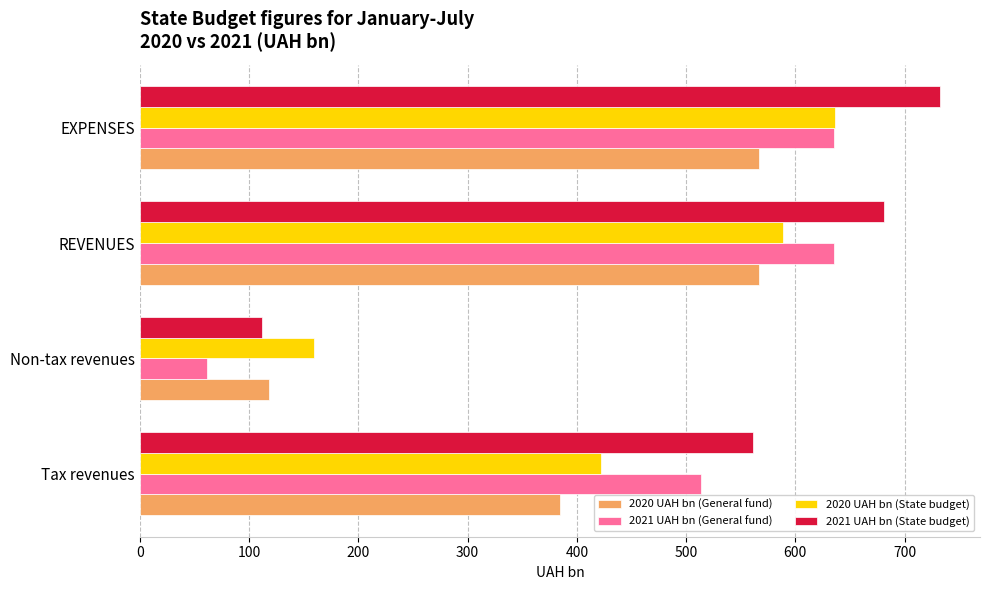

What is the sum of the 2020 UAH bn (General fund) values at Non-tax revenues and Tax revenues?

502.9